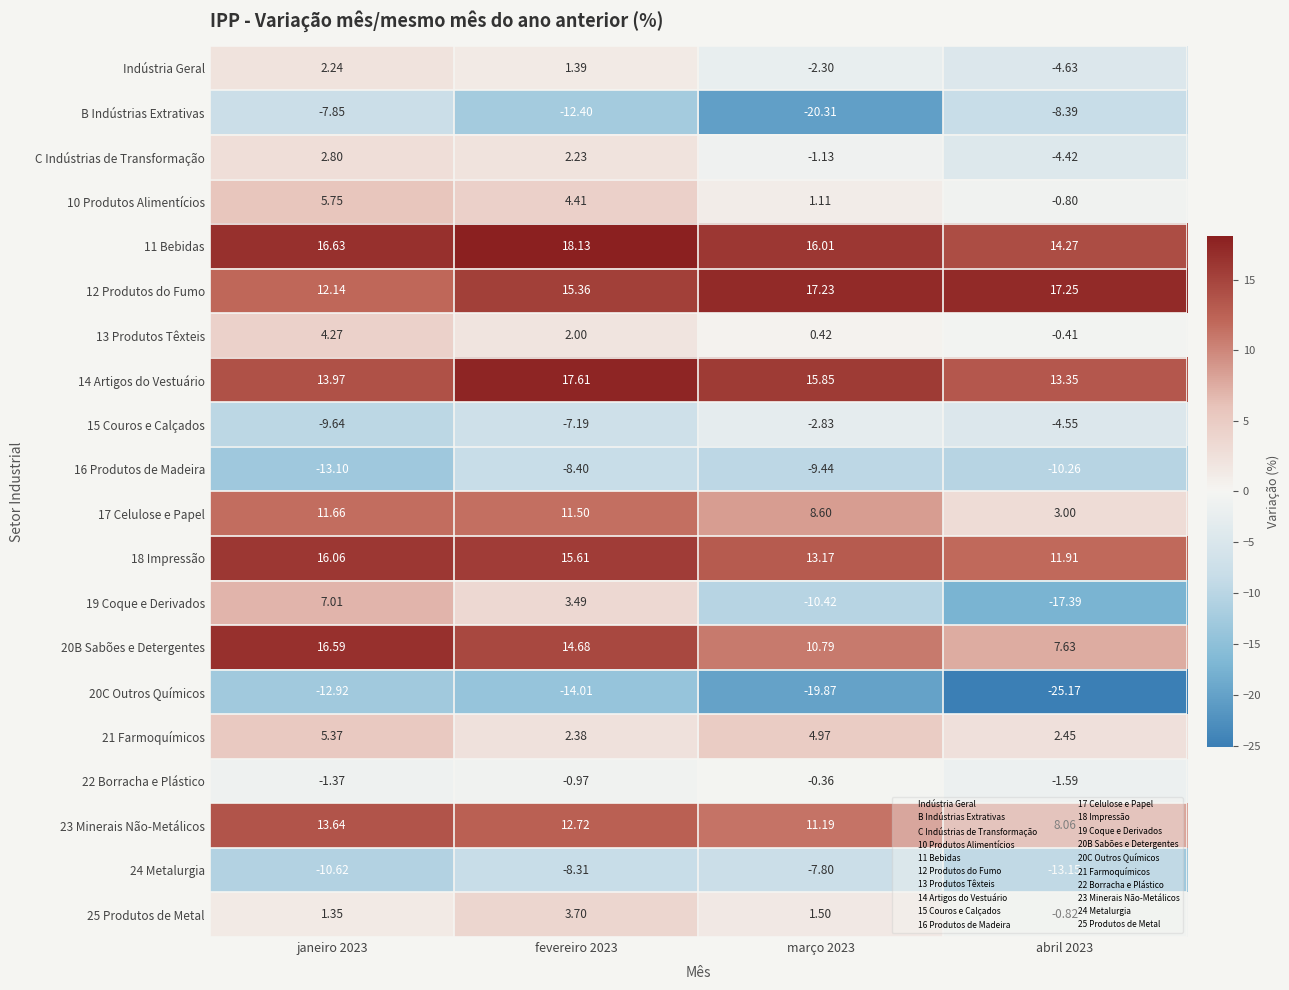

What is the maximum value shown in the chart?

18.1